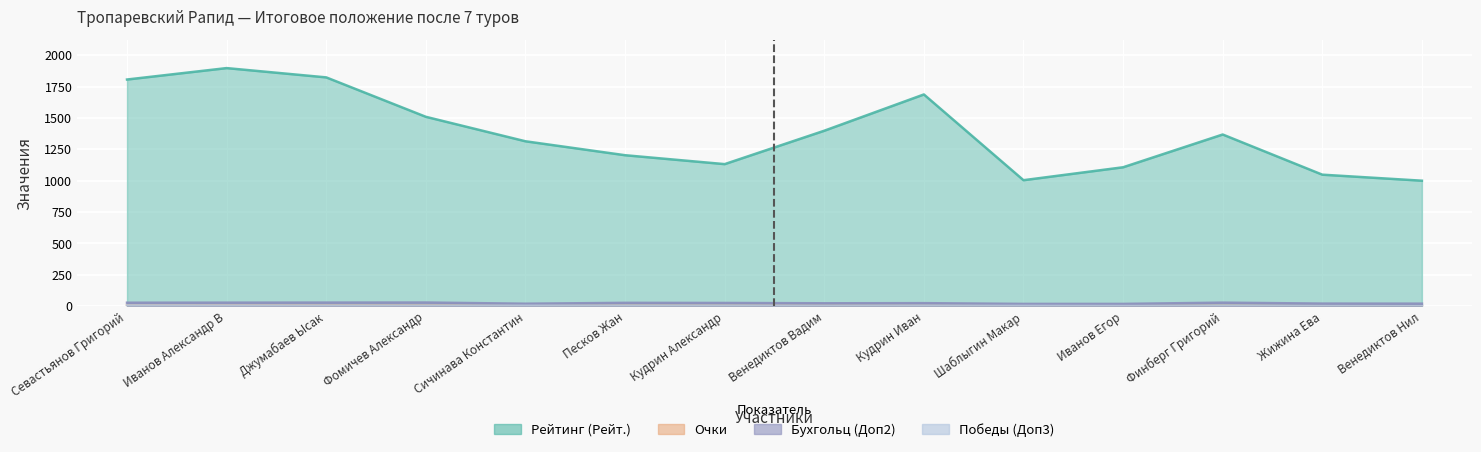

Between Песков Жан and Кудрин Иван, which series saw the biggest shift?

Рейтинг (Рейт.)